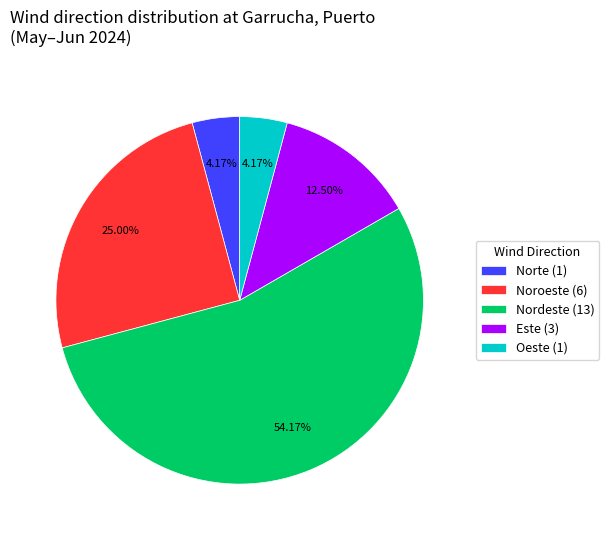

How many segments does this pie chart have?

5